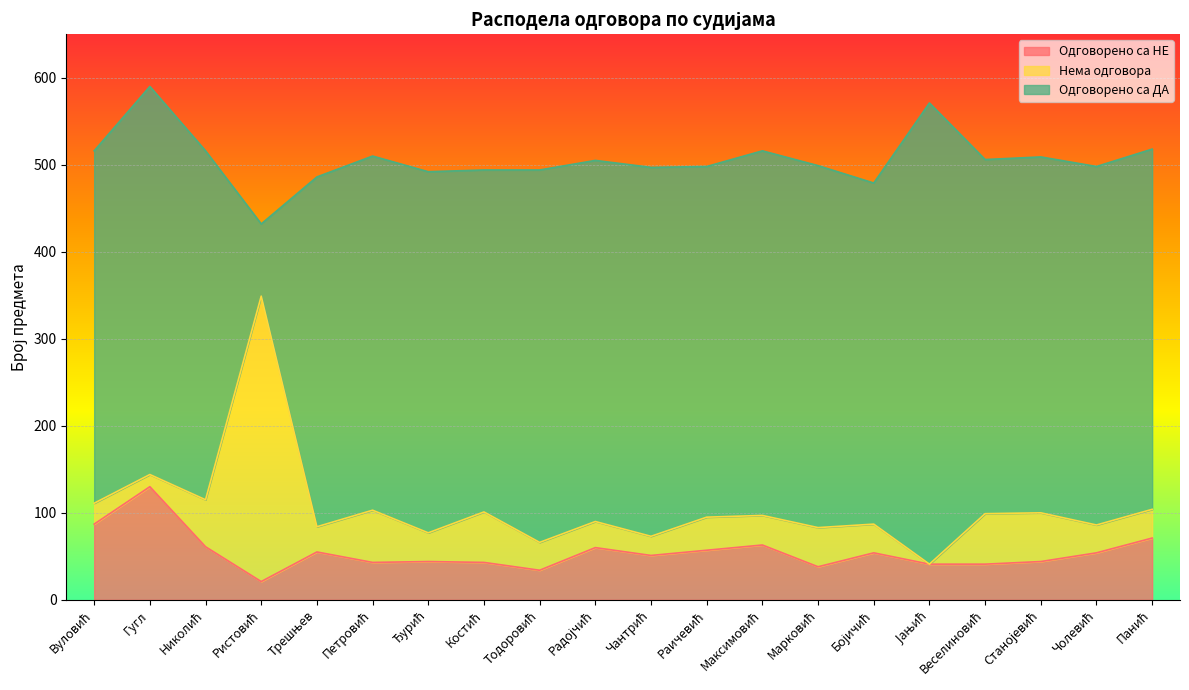

At which label does Одговорено са НЕ first exceed 54?

Вуловић